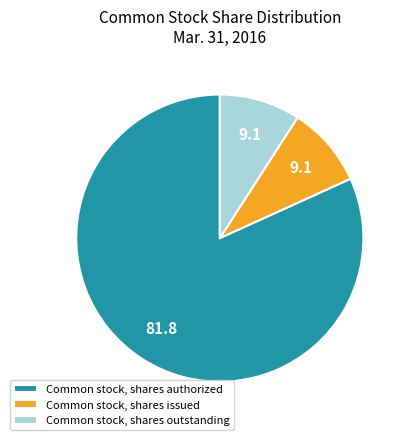

Which category has the biggest portion of the pie?

Common stock, shares authorized